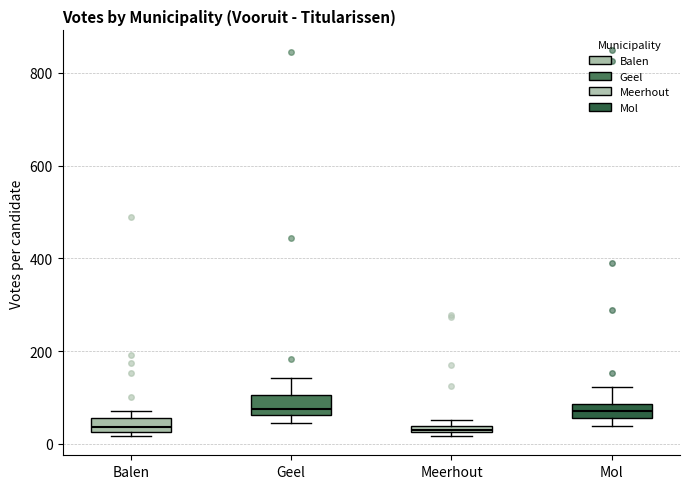

Where is the upper edge of the box for Meerhout on the y-axis? The values are not printed on the chart, so give them approximately, as read against the axis.

40